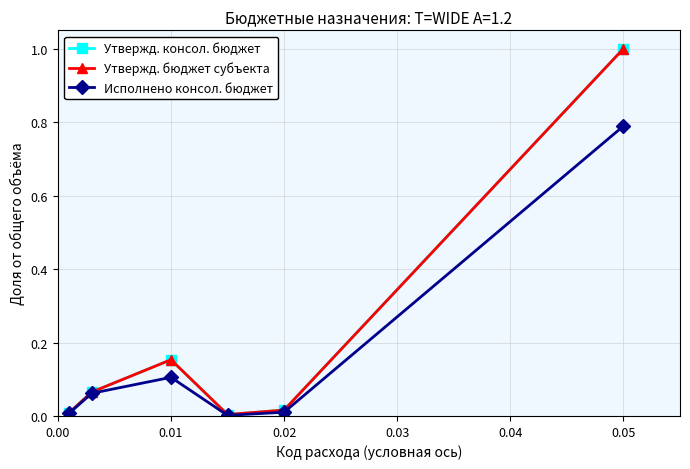

What is the difference between the maximum and minimum values in the Утвержд. консол. бюджет series?

1.0